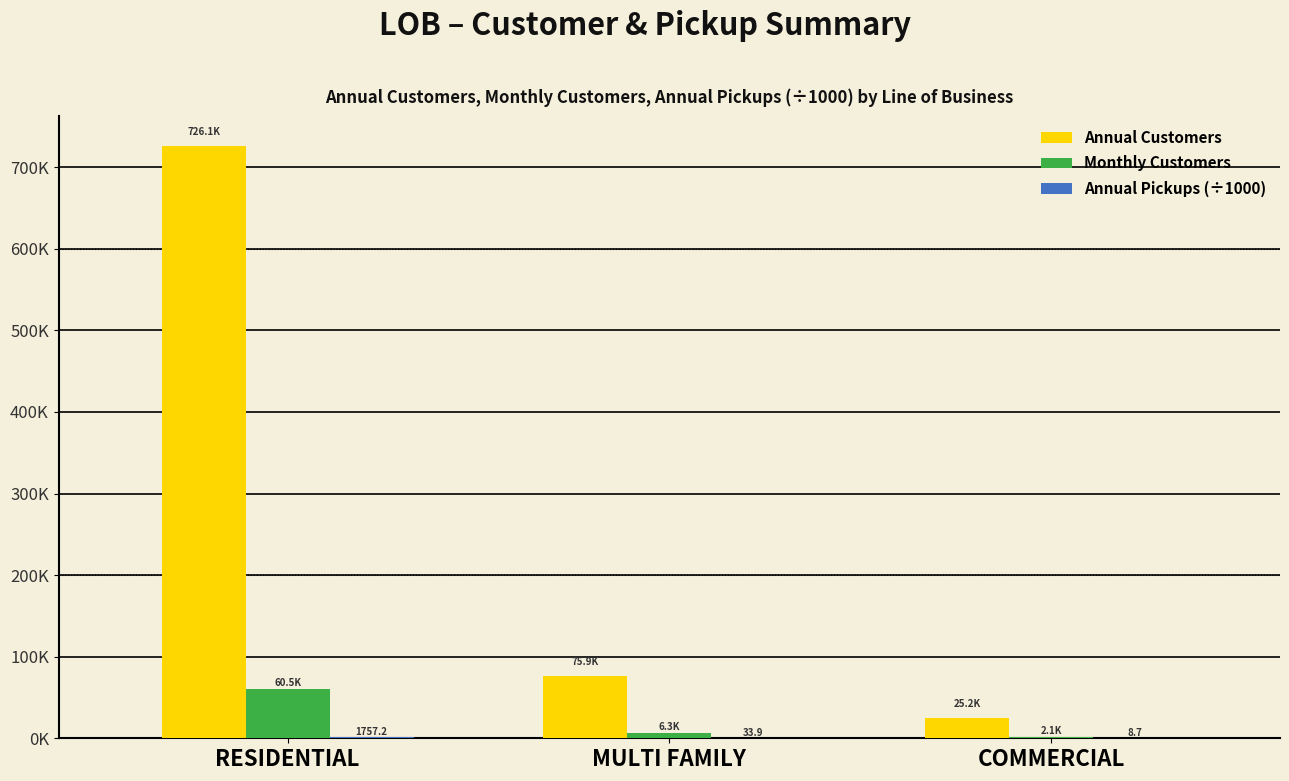

Rank the categories by Monthly Customers value from highest to lowest.

RESIDENTIAL, MULTI FAMILY, COMMERCIAL